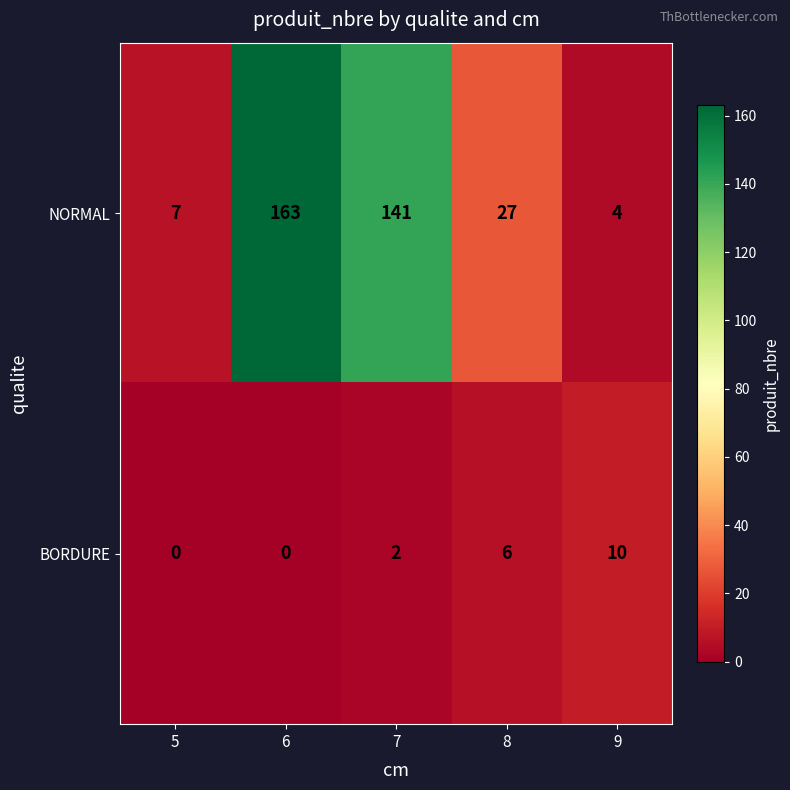

The NORMAL series shows 163 at 6. True or false?

True